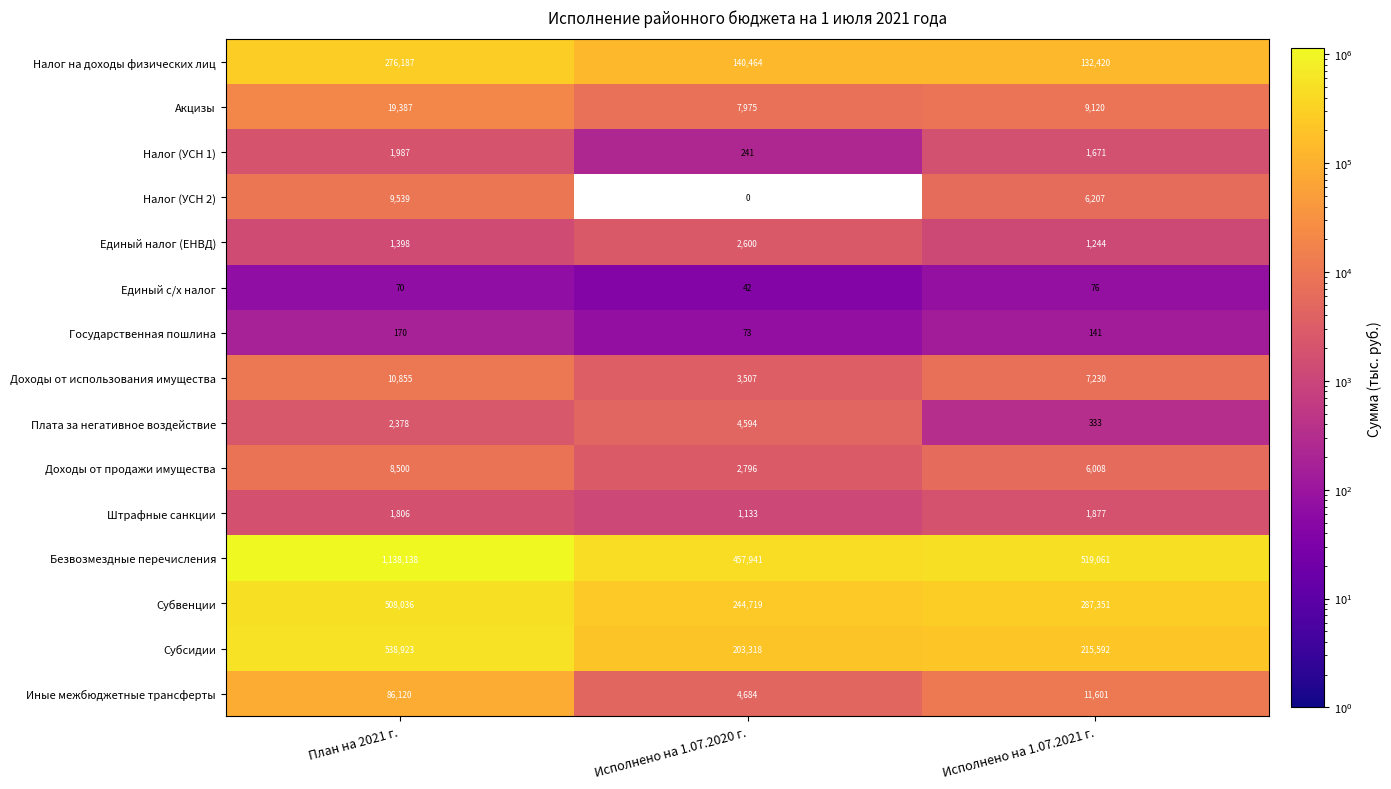

Which series changed the most between Исполнено на 1.07.2020 г. and Исполнено на 1.07.2021 г.?

Безвозмездные перечисления